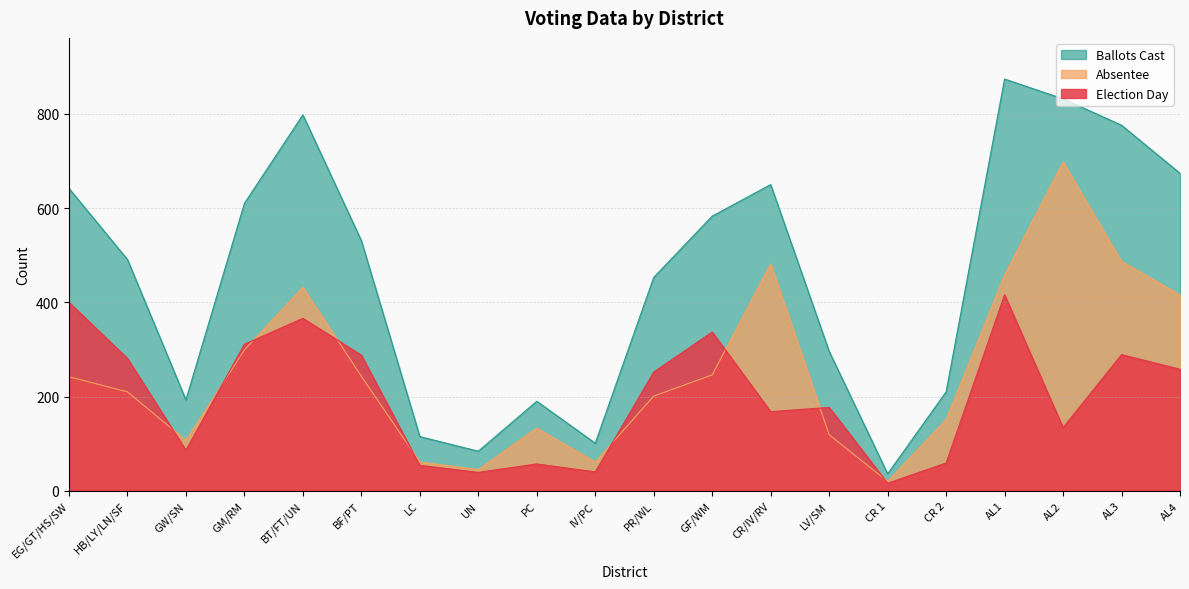

What is the difference between the maximum and minimum values in the Absentee series?

678